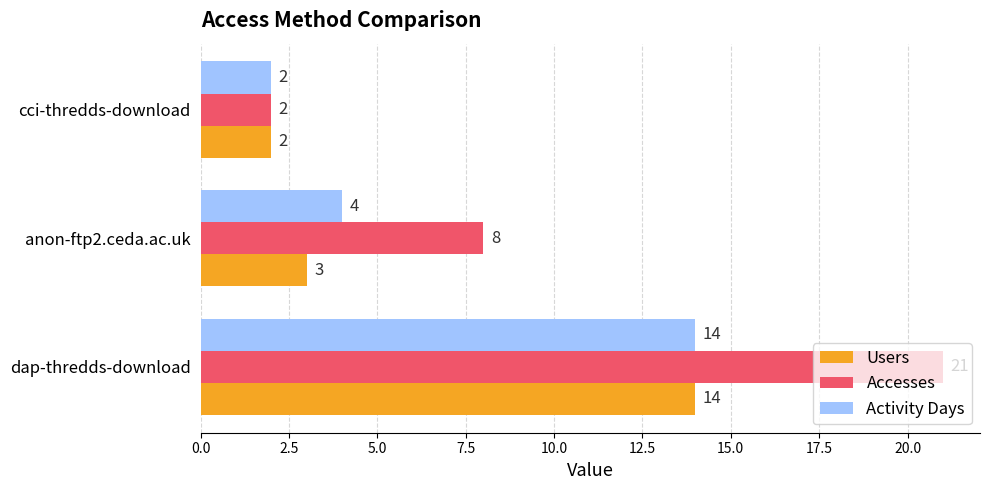

The Accesses series shows 2 at cci-thredds-download. True or false?

True